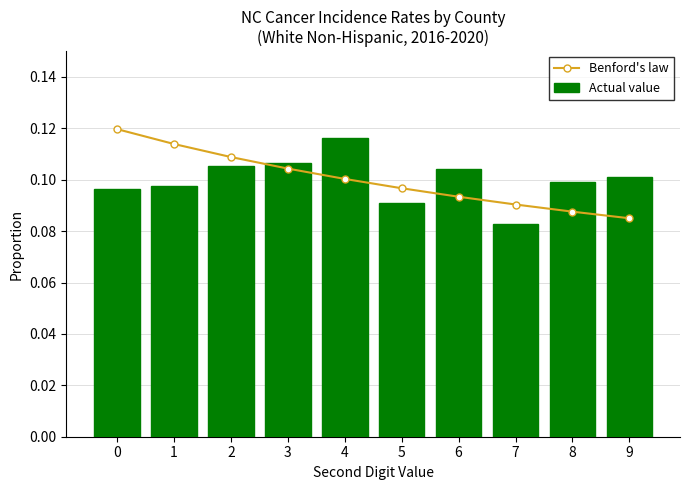

What is the total value across all series at 7?

0.2